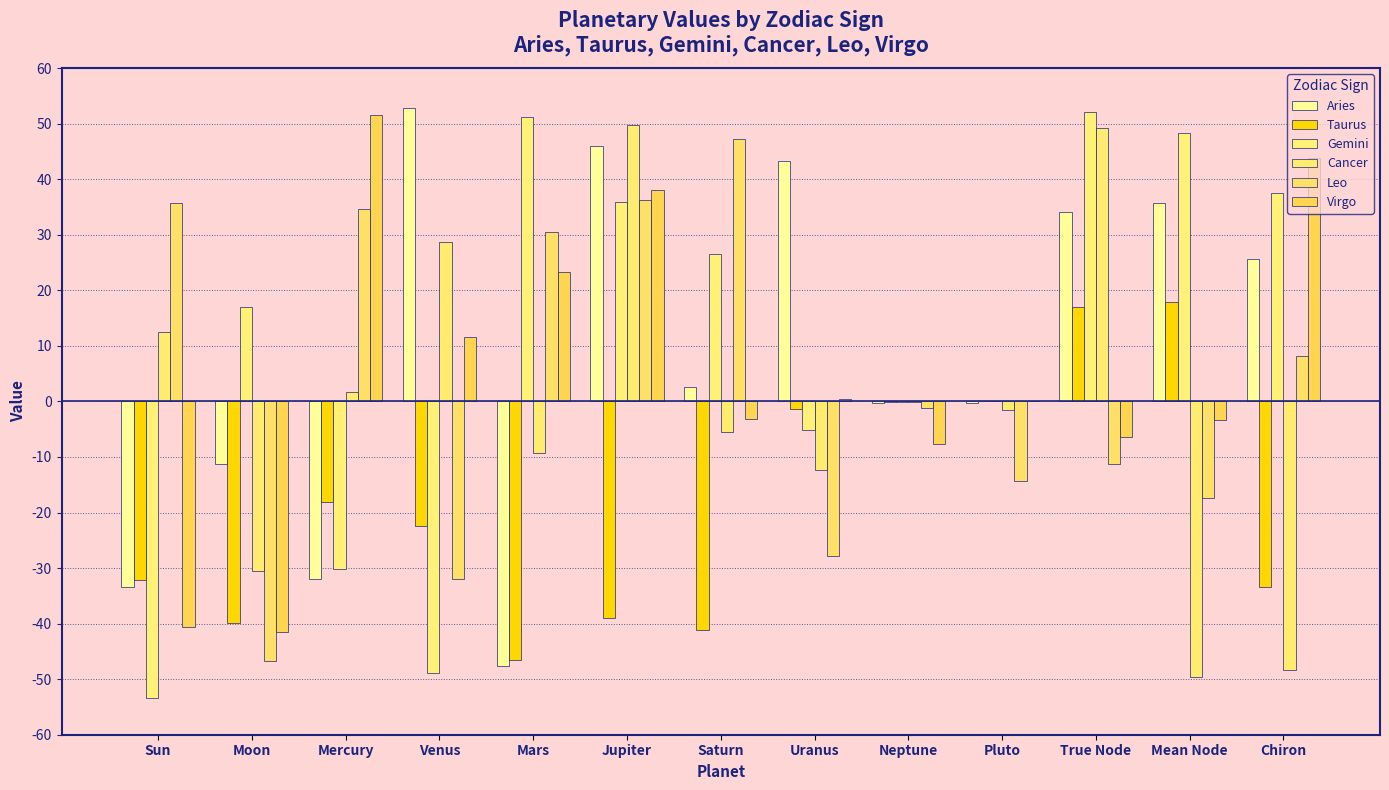

Are the bars grouped side by side (vs. stacked)?

Yes